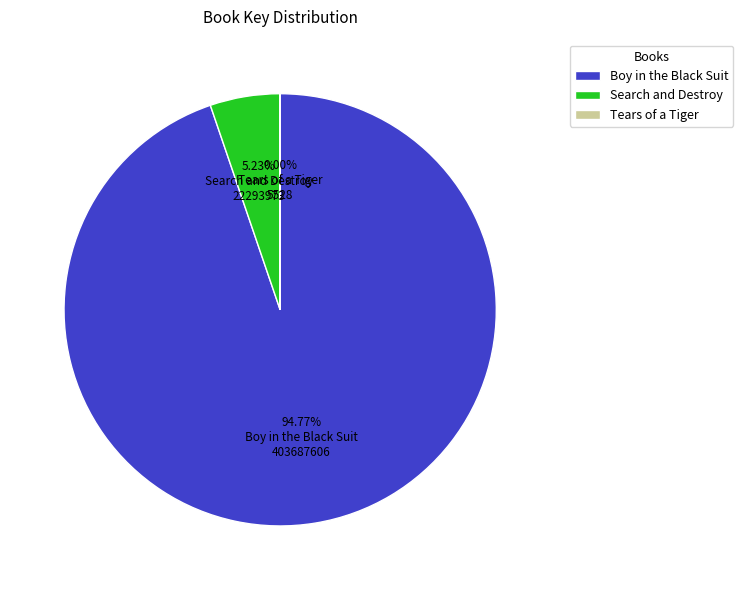

What is the majority slice?

Boy in the Black Suit